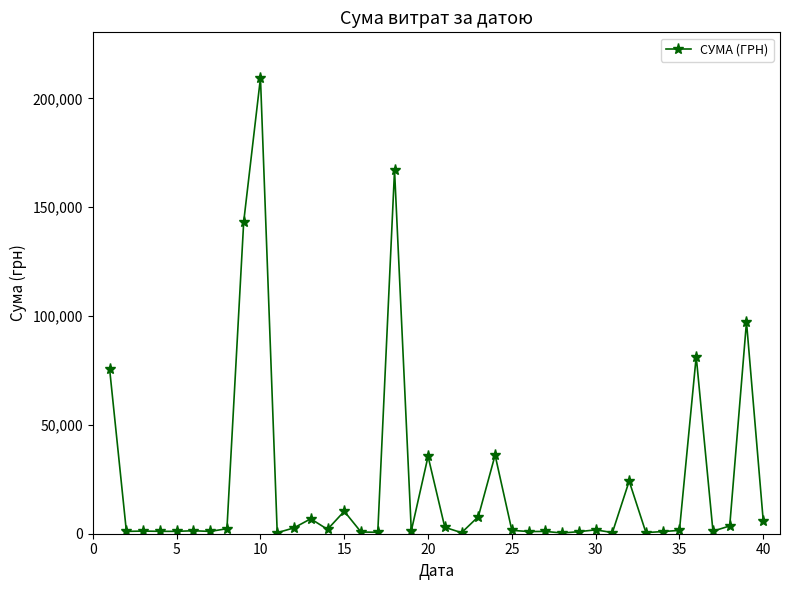

What is the maximum value shown in the chart?

209392.9